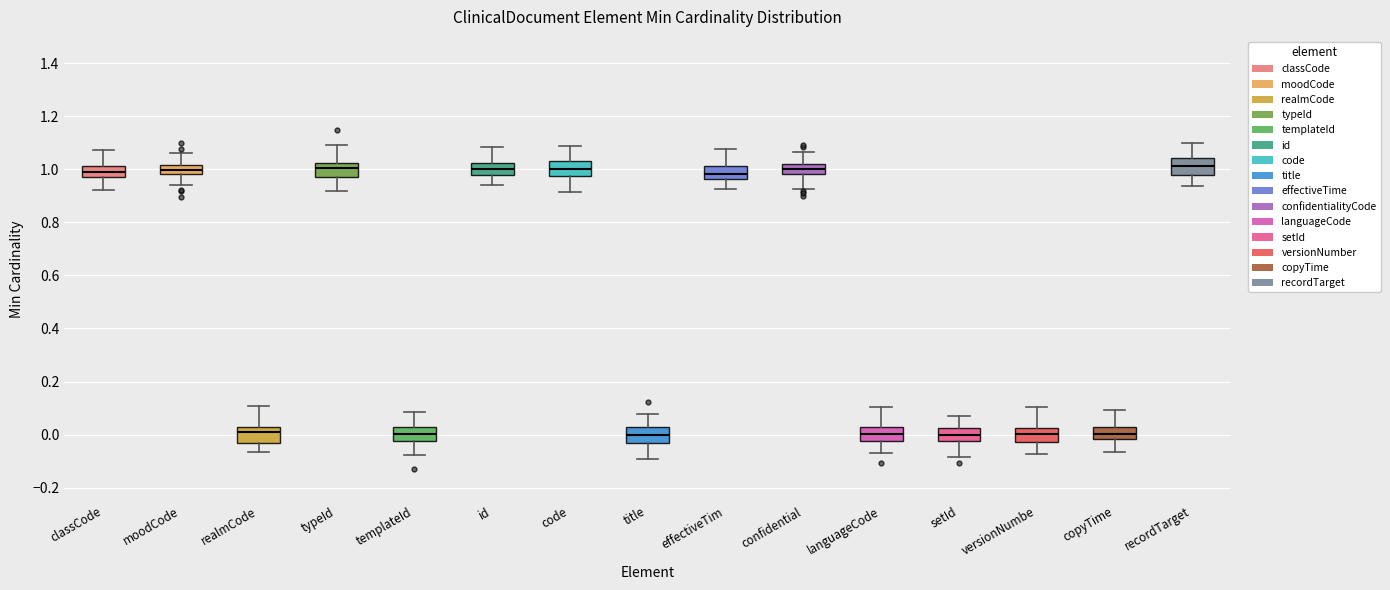

Where is the lower edge of the box for confidential on the y-axis? The values are not printed on the chart, so give them approximately, as read against the axis.

0.98